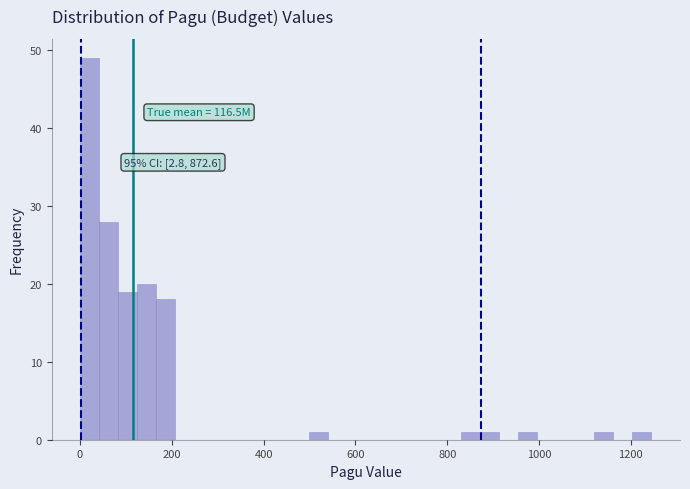

Read against the x-axis, roughly where is the centre of the tallest bar?

20